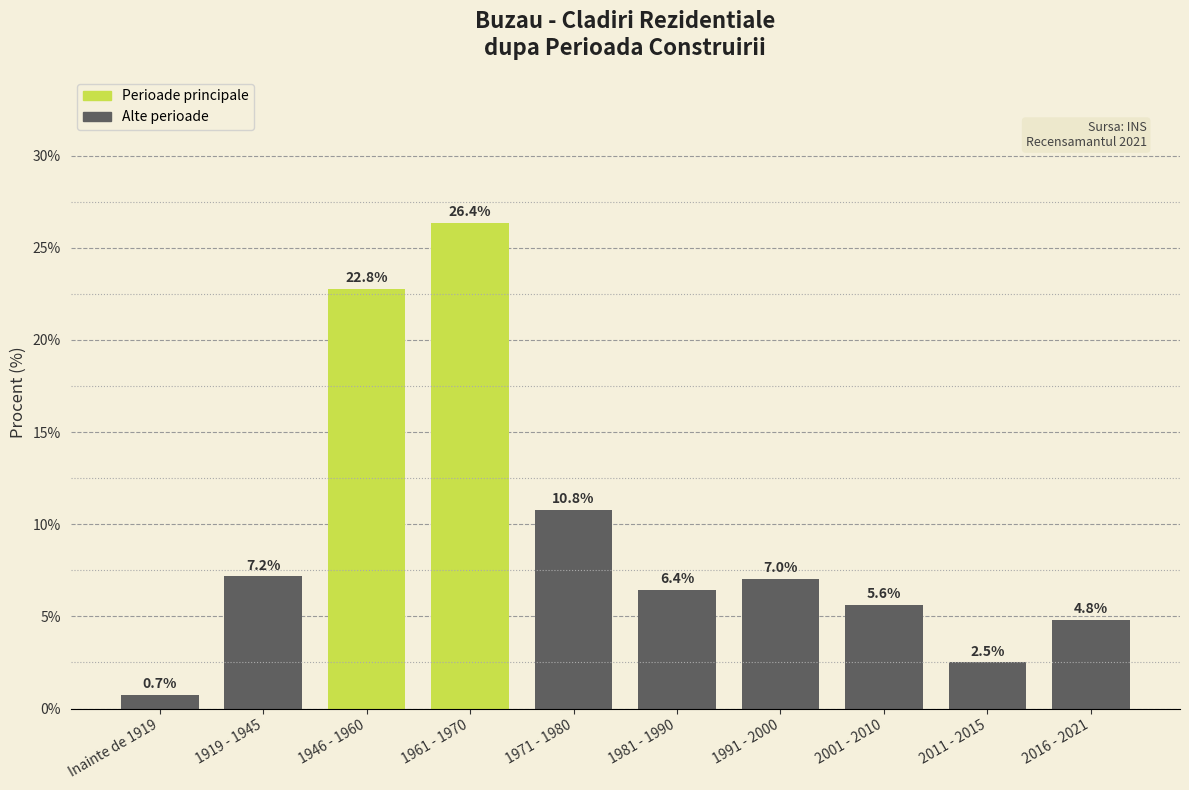

Reading left to right, list all the values displayed in this chart.

Inainte de 1919=0.7	1919 - 1945=7.2	1946 - 1960=22.8	1961 - 1970=26.4	1971 - 1980=10.8	1981 - 1990=6.4	1991 - 2000=7.0	2001 - 2010=5.6	2011 - 2015=2.5	2016 - 2021=4.8